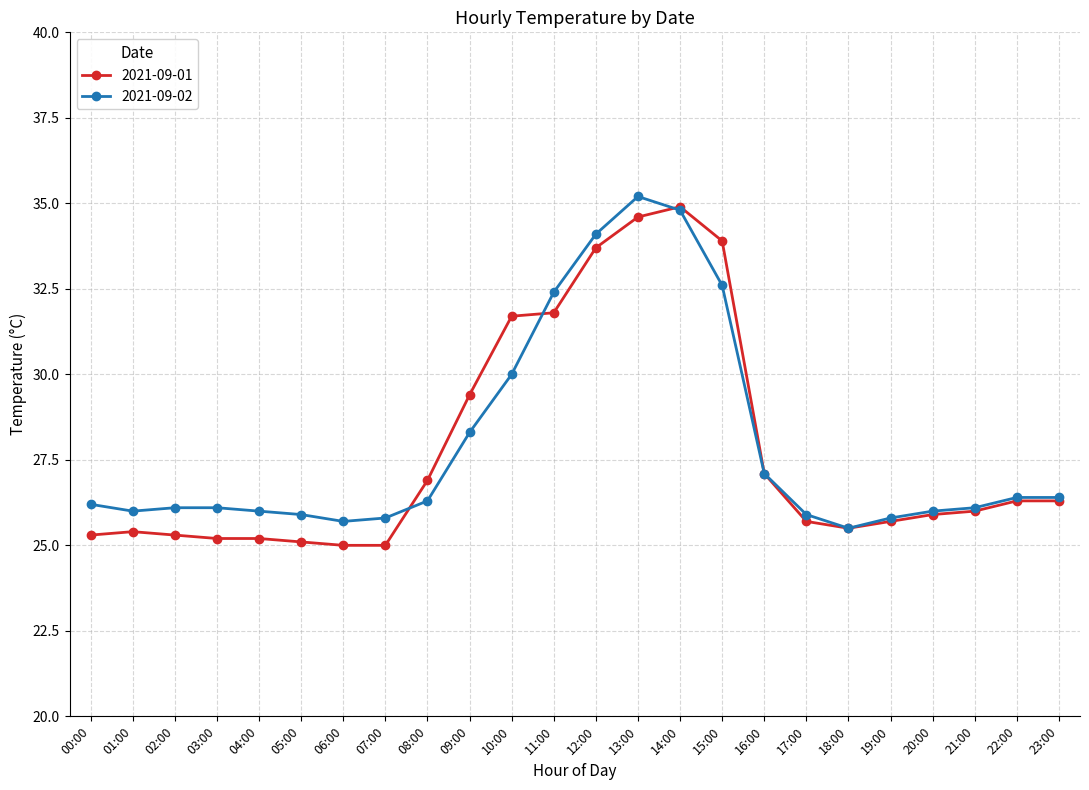

The 2021-09-02 series shows 26.4 at 22:00. True or false?

True